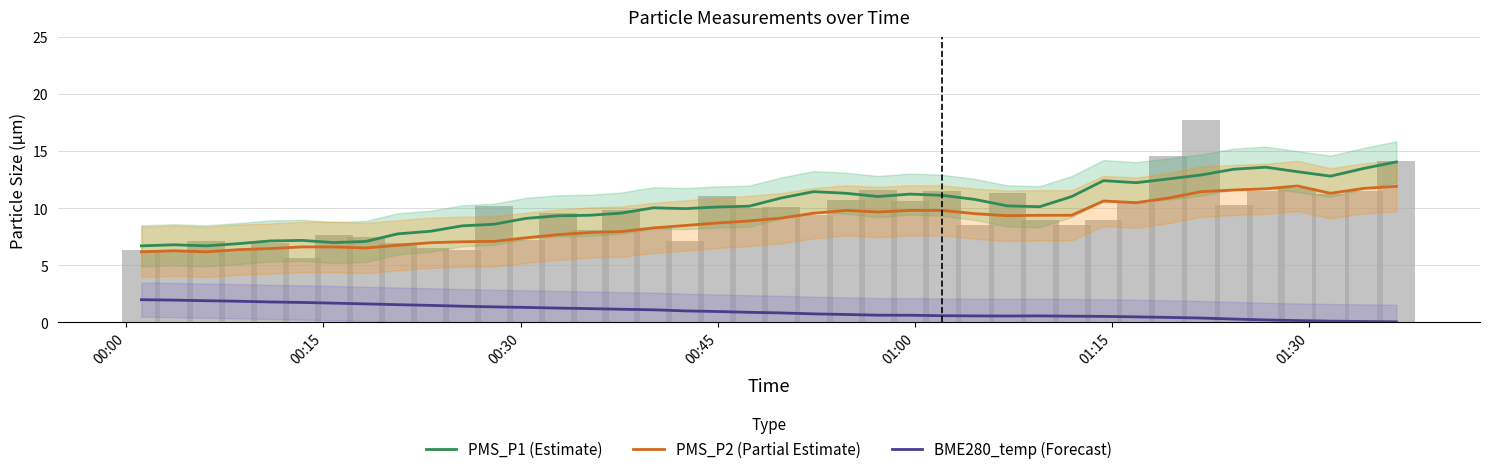

What is the maximum value shown in the chart?

14.1